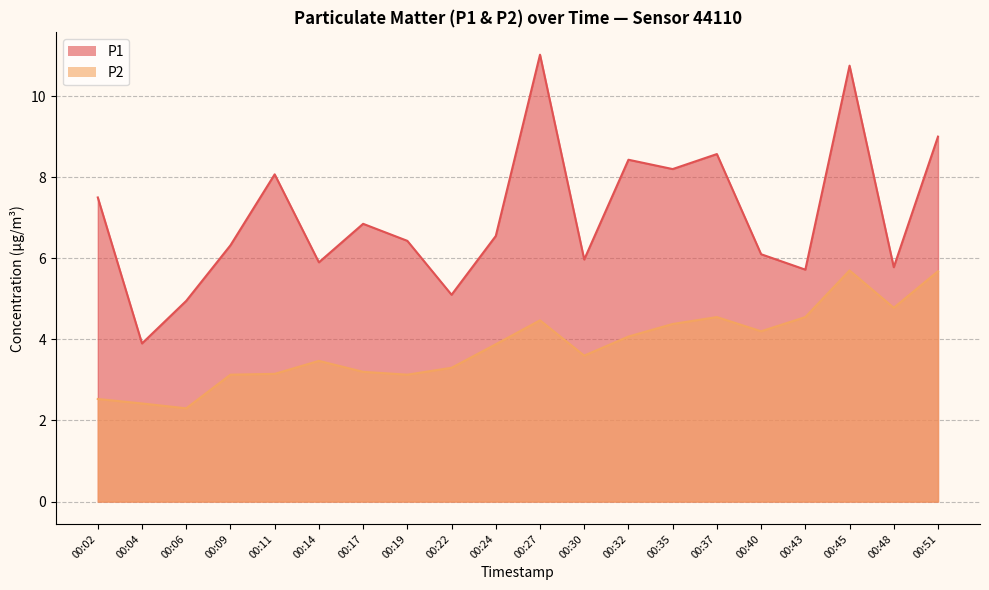

Rank the series at 00:06 from lowest to highest value.

P2, P1